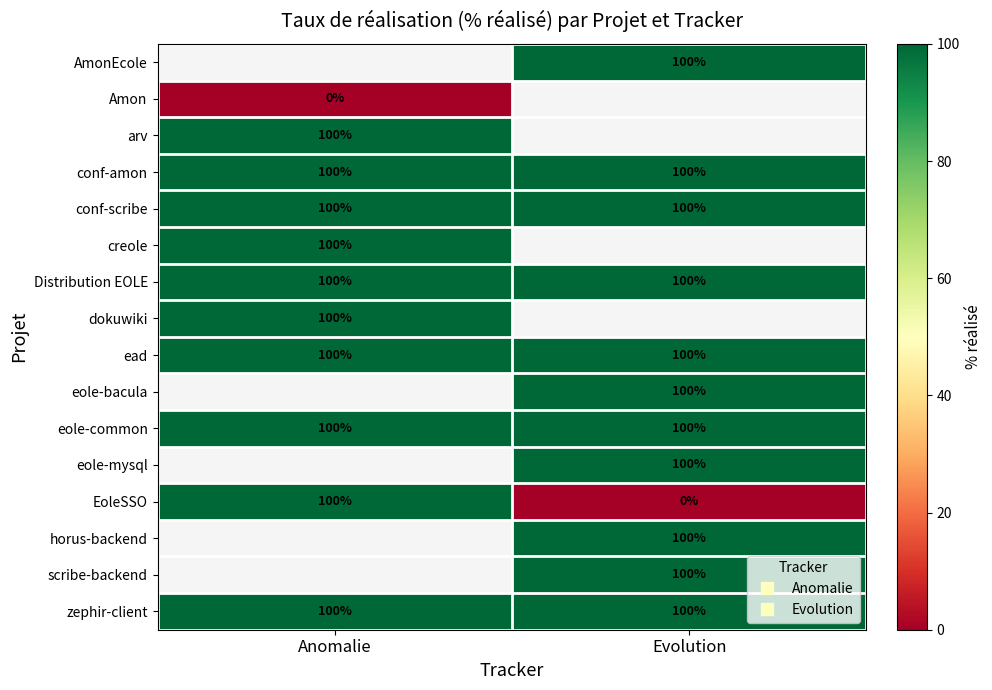

Which series changed the most between Anomalie and Evolution?

EoleSSO